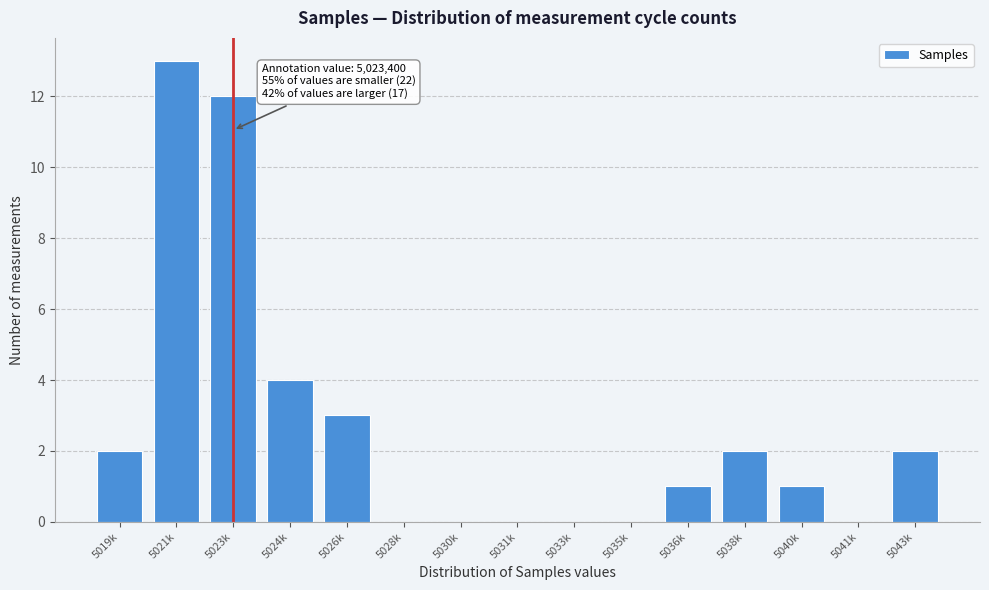

Reading right to left, what are all the values shown in this chart?

5043k=2	5041k=0	5040k=1	5038k=2	5036k=1	5035k=0	5033k=0	5031k=0	5030k=0	5028k=0	5026k=3	5024k=4	5023k=12	5021k=13	5019k=2